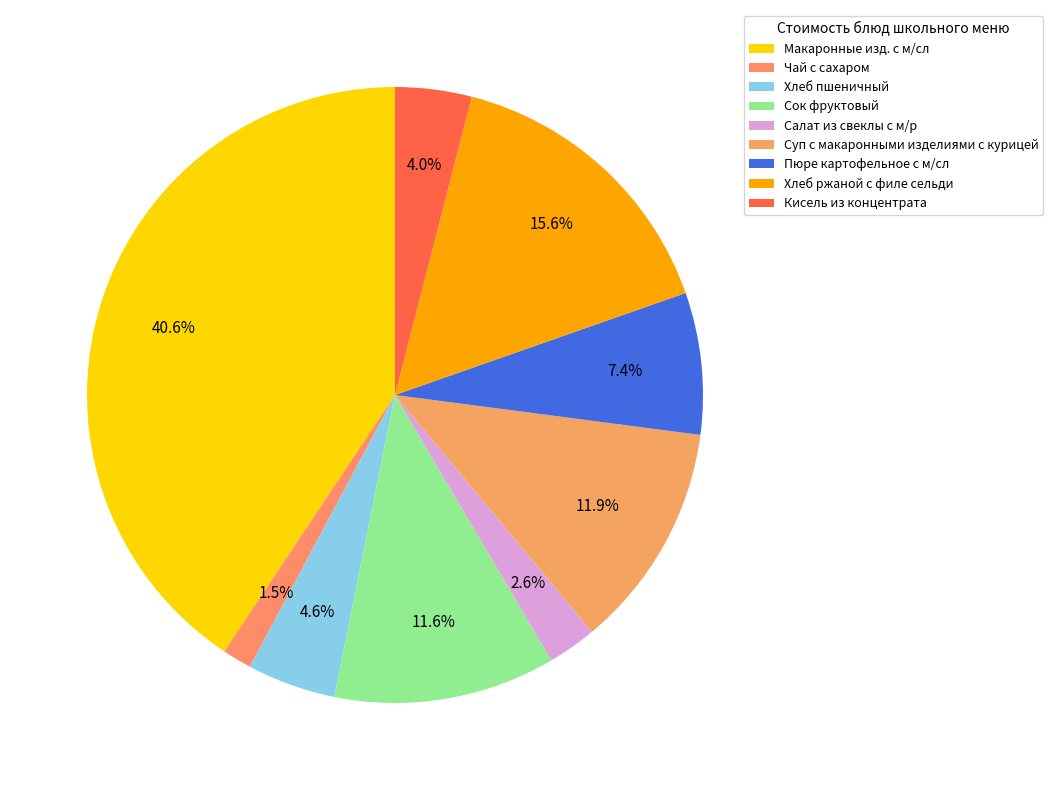

Approximately how many times larger is the value at Сок фруктовый compared to Кисель из концентрата?

2.9